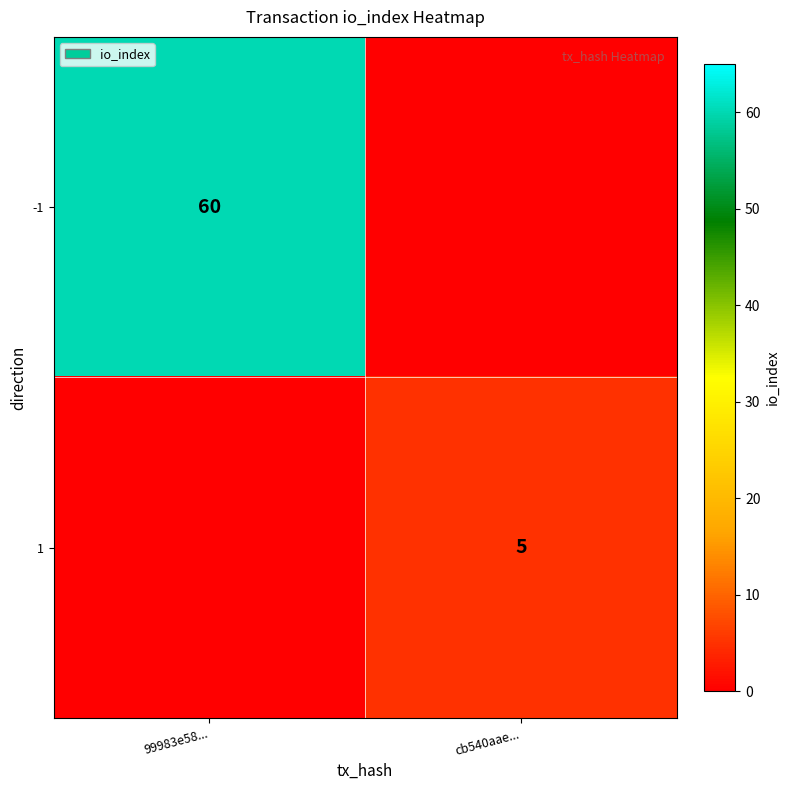

The value of 1 at cb540aae... is 8. True or false?

False